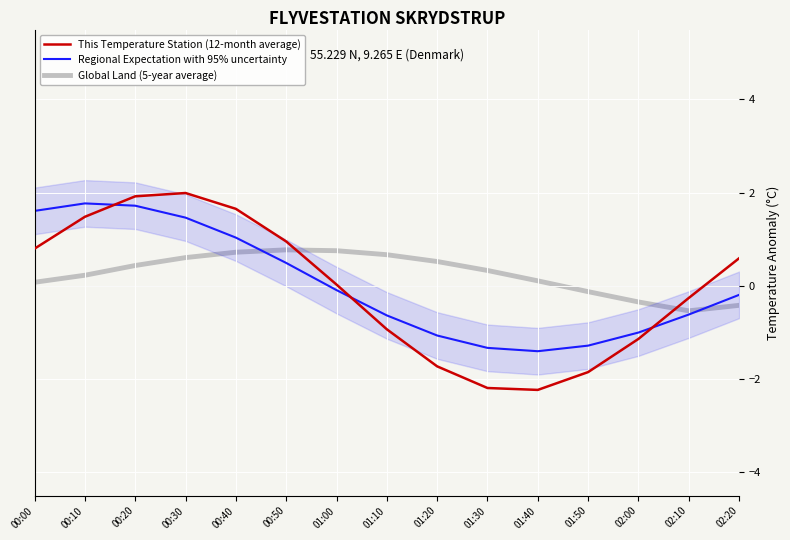

True or false: Global Land (5-year average) has more than 0 points higher than both neighbors.

True